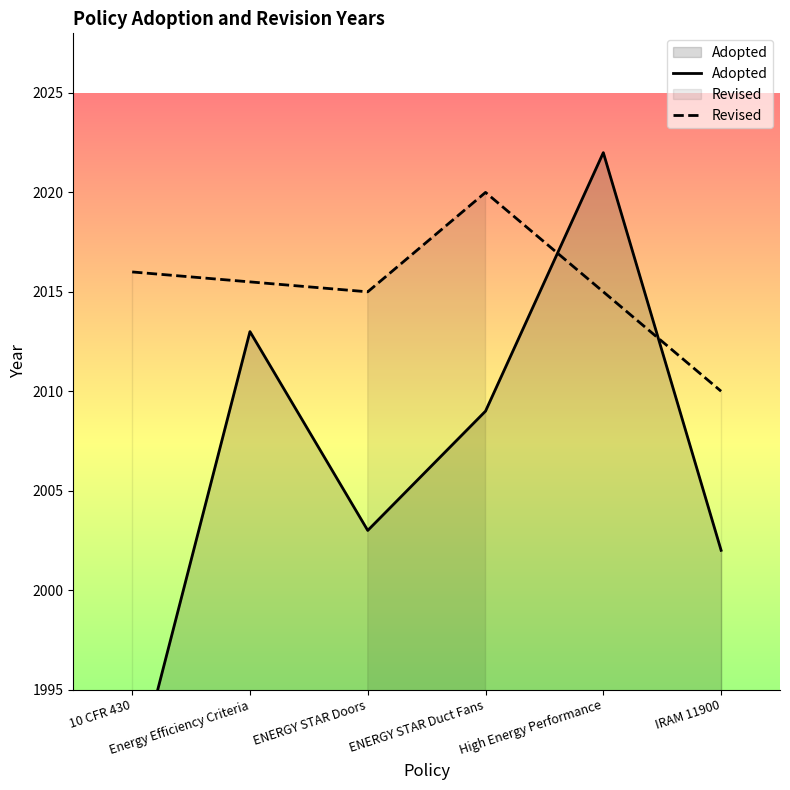

Approximately how many times larger is the value at High Energy Performance compared to IRAM 11900?

1.0